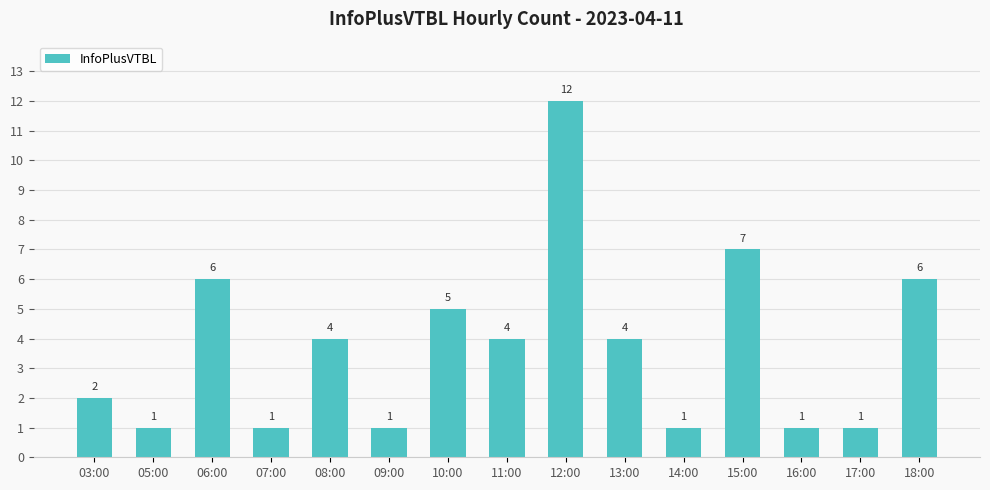

What is the difference between the values at 10:00 and 07:00?

4